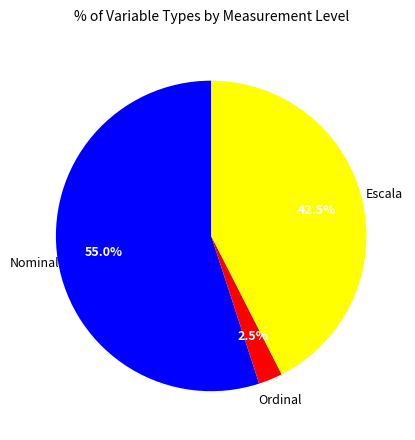

Is there any slice that represents more than half of the pie?

Yes